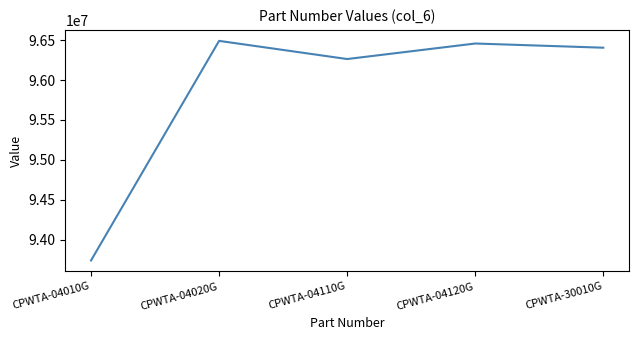

At which label does the data first exceed 96404544?

CPWTA-04020G